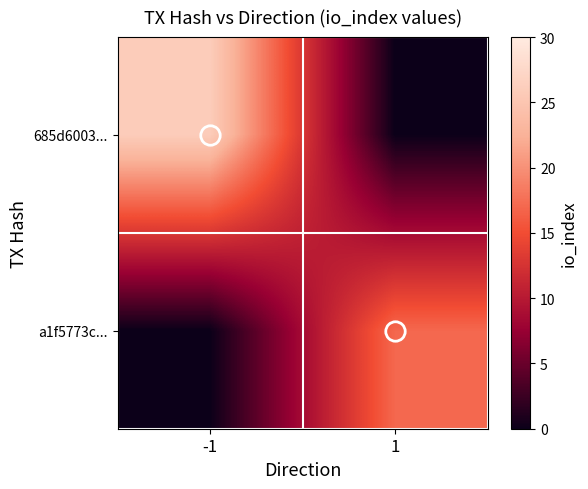

Reading left to right, list all the values displayed in this chart.

685d6003...: -1=26	1=0
a1f5773c...: -1=0	1=17